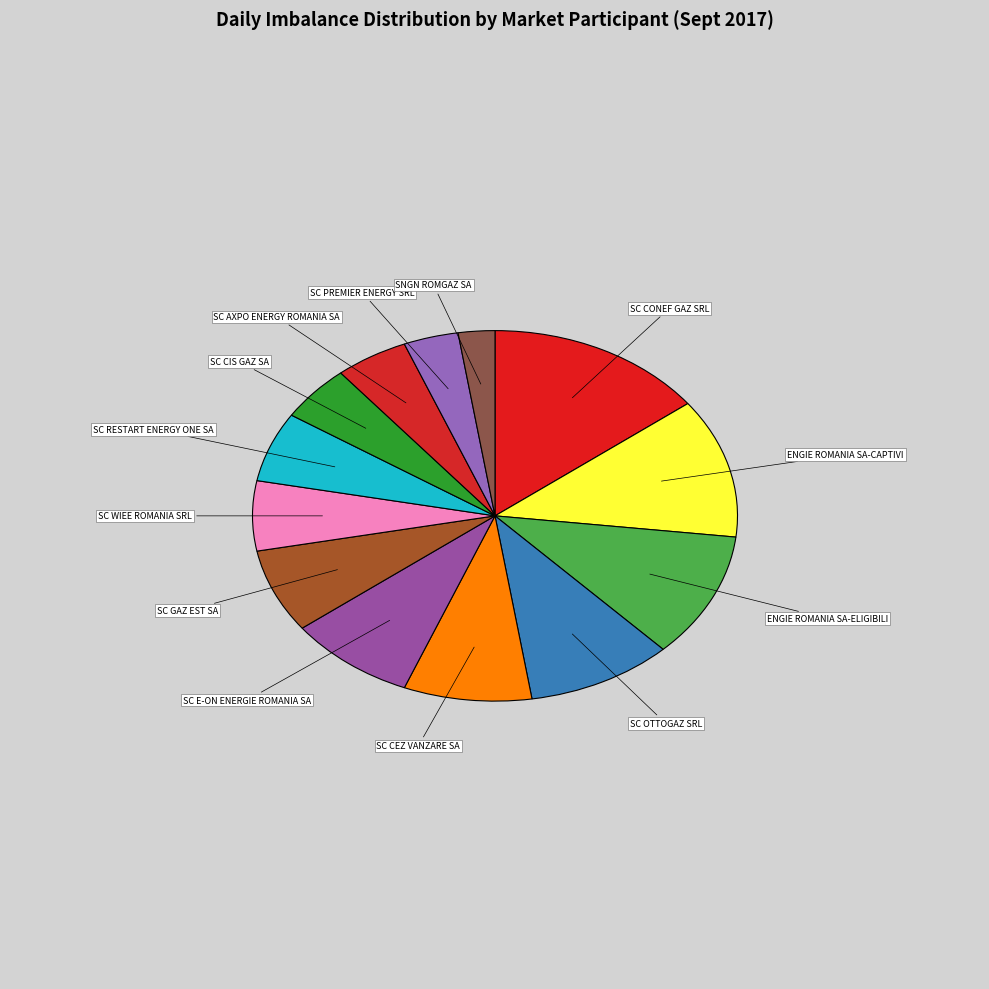

How many segments does this pie chart have?

13